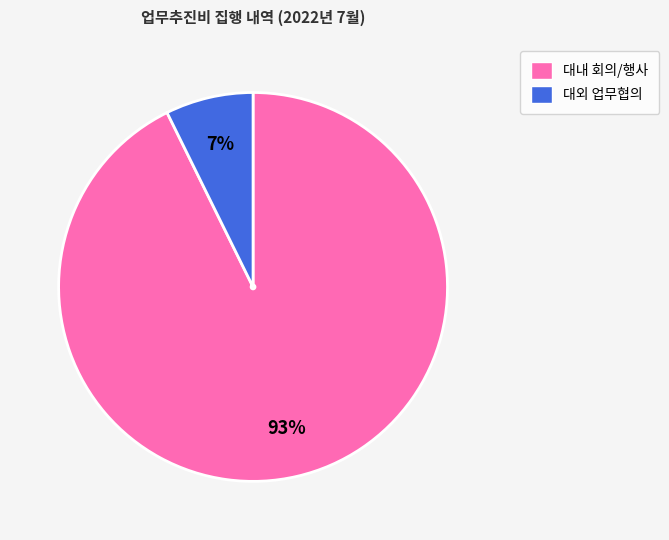

Count the number of slices in the pie.

2